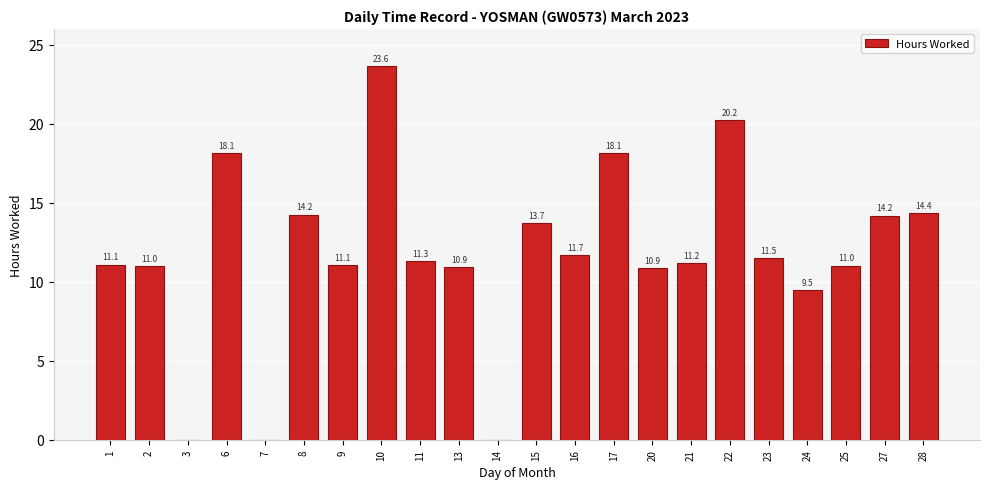

Approximately how many times larger is the value at 11 compared to 24?

1.2